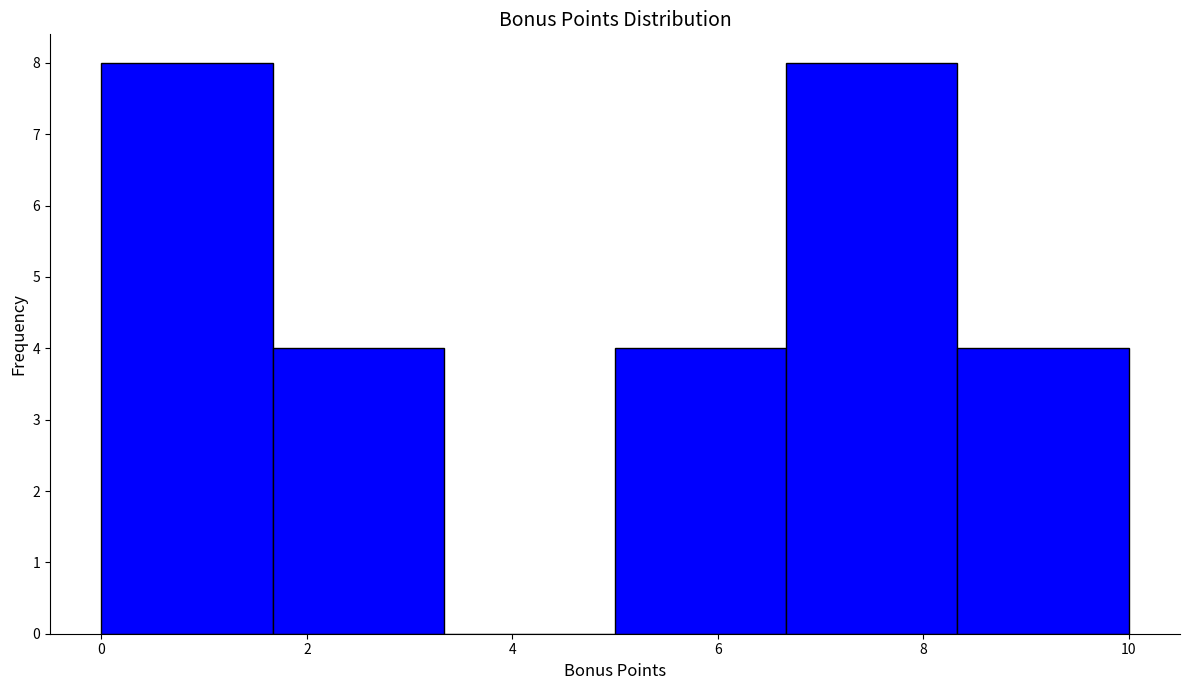

Reading left to right, list every bar in this chart as the range it spans on the x-axis followed by its height. Neither the bar edges nor the heights are printed on the chart, so give them approximately, as read against the axes.

0.0 to 1.6: 8
1.6 to 3.4: 4
3.4 to 5.0: 0
5.0 to 6.6: 4
6.6 to 8.4: 8
8.4 to 10.0: 4